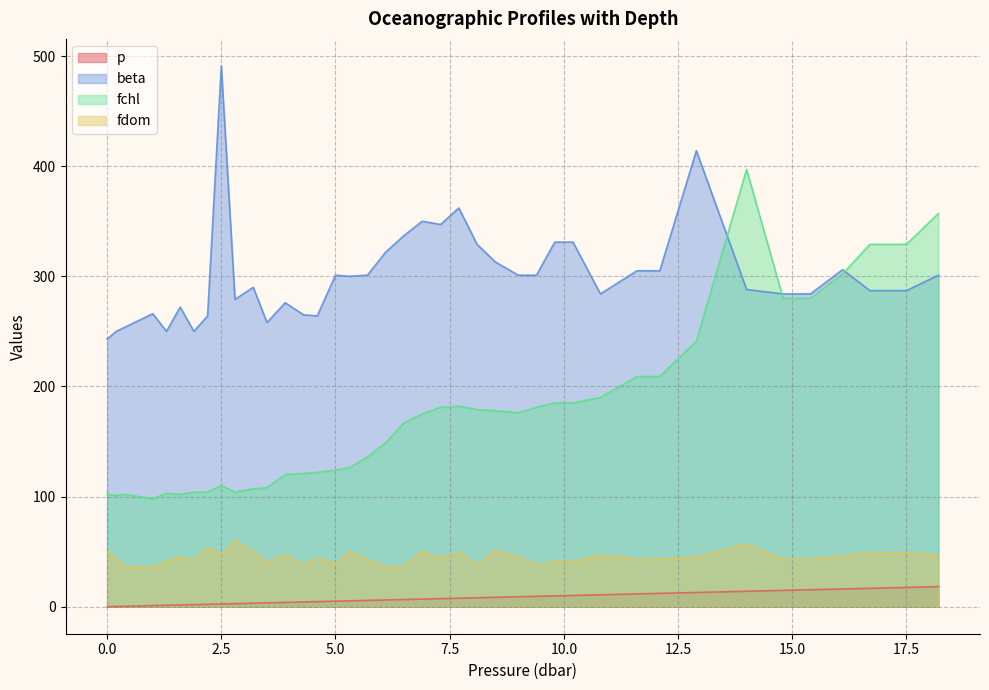

How many lines are shown in the chart?

4